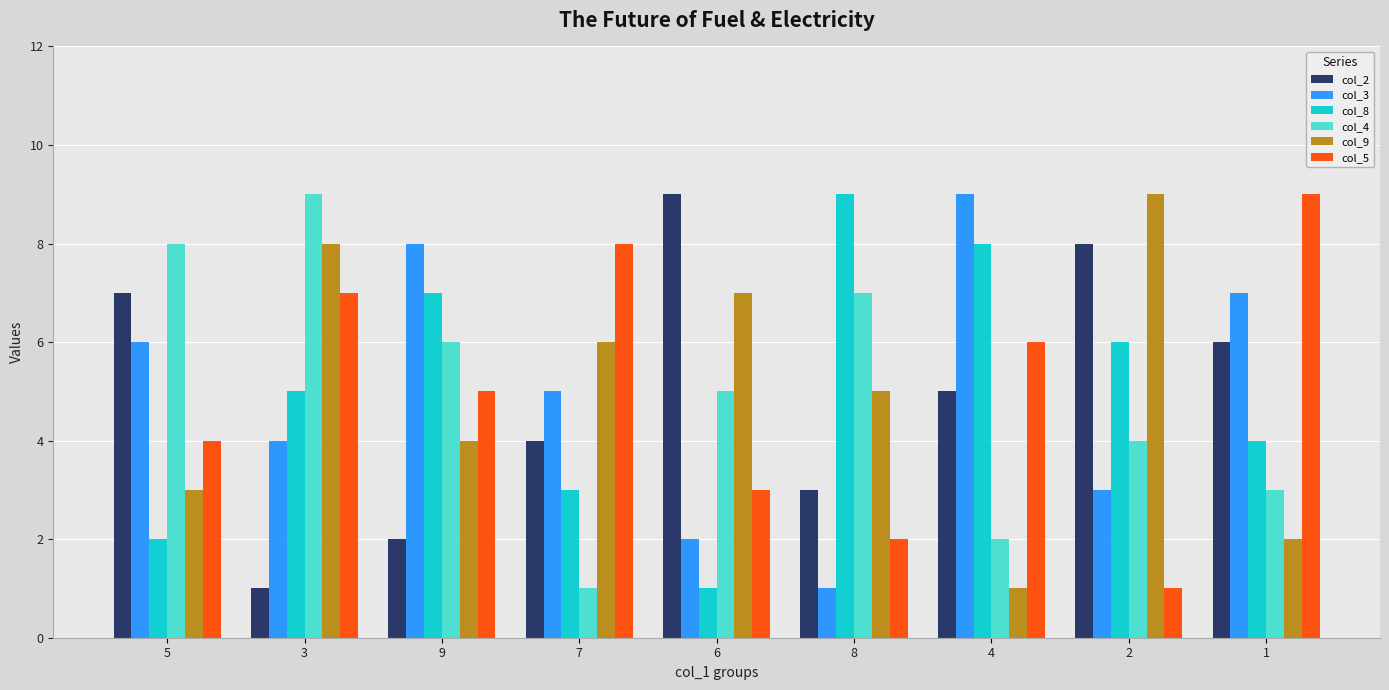

Reading right to left, transcribe all the data shown in this chart.

col_2: 6	8	5	3	9	4	2	1	7
col_3: 7	3	9	1	2	5	8	4	6
col_8: 4	6	8	9	1	3	7	5	2
col_4: 3	4	2	7	5	1	6	9	8
col_9: 2	9	1	5	7	6	4	8	3
col_5: 9	1	6	2	3	8	5	7	4